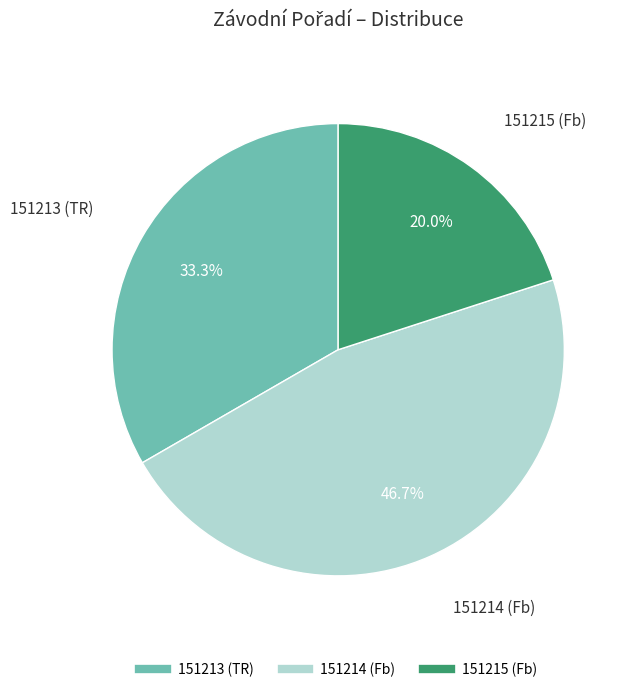

Which category has the smallest portion of the pie?

151215 (Fb)